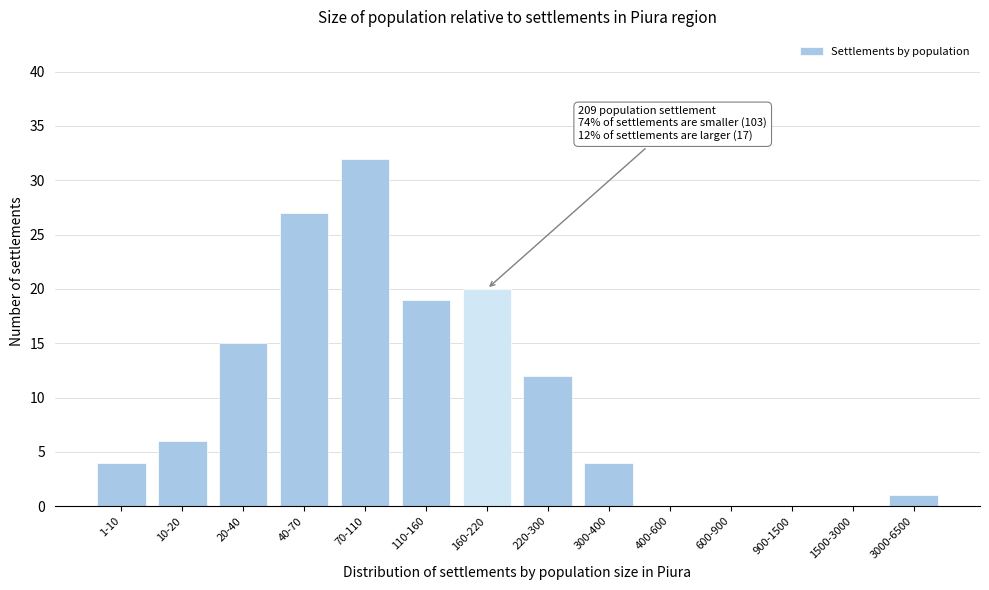

Reading left to right, extract all data points from this chart.

1-10=4	10-20=6	20-40=15	40-70=27	70-110=32	110-160=19	160-220=20	220-300=12	300-400=4	400-600=0	600-900=0	900-1500=0	1500-3000=0	3000-6500=1